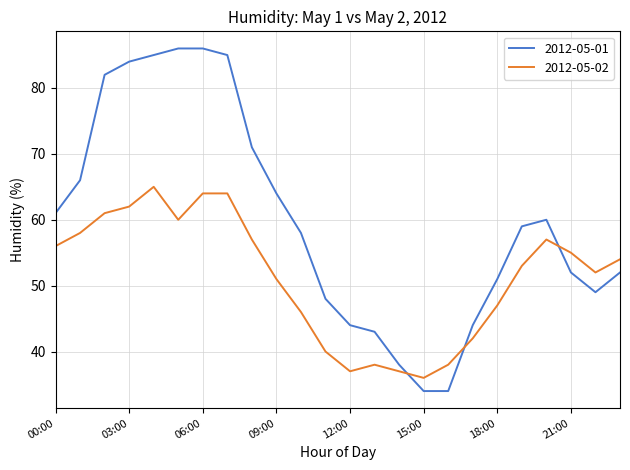

After their last crossing, which series has the higher values: 2012-05-02 or 2012-05-01?

2012-05-02